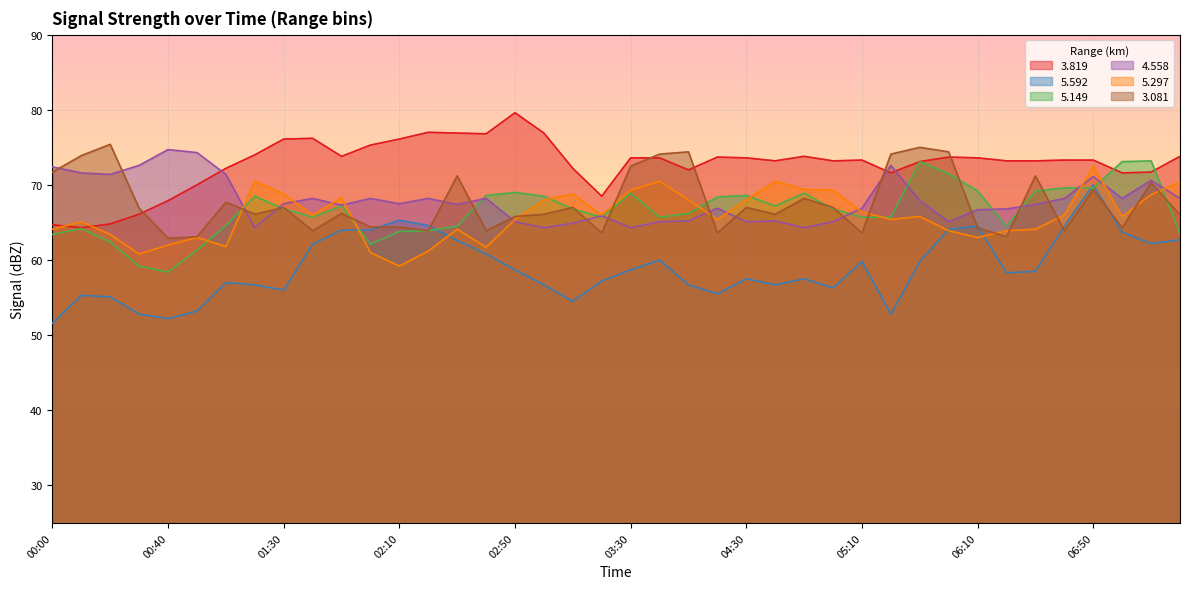

What is the maximum value shown in the chart?

79.6